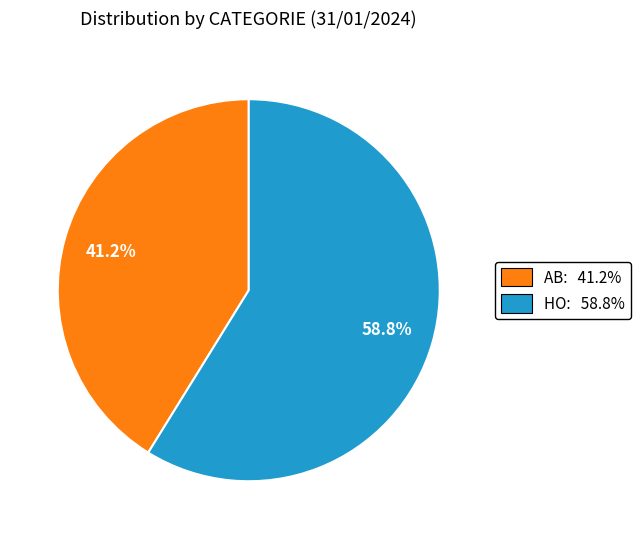

What percentage is the AB slice, to the nearest percent?

41%